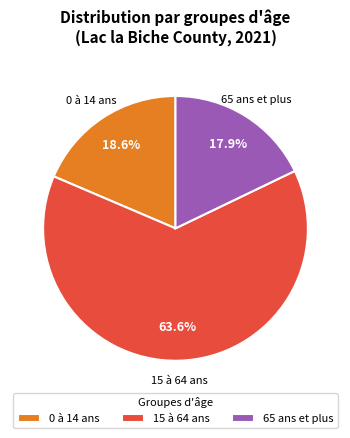

Is 15 à 64 ans the majority of the pie?

Yes